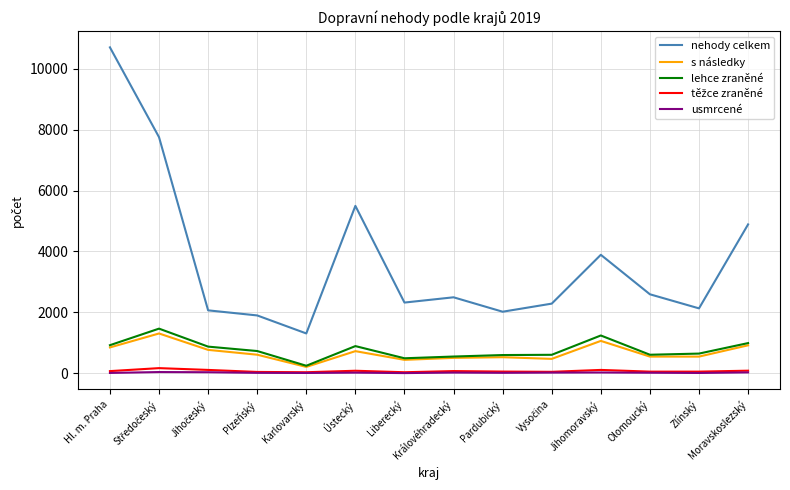

True or false: usmrcené and lehce zraněné intersect in this chart.

False